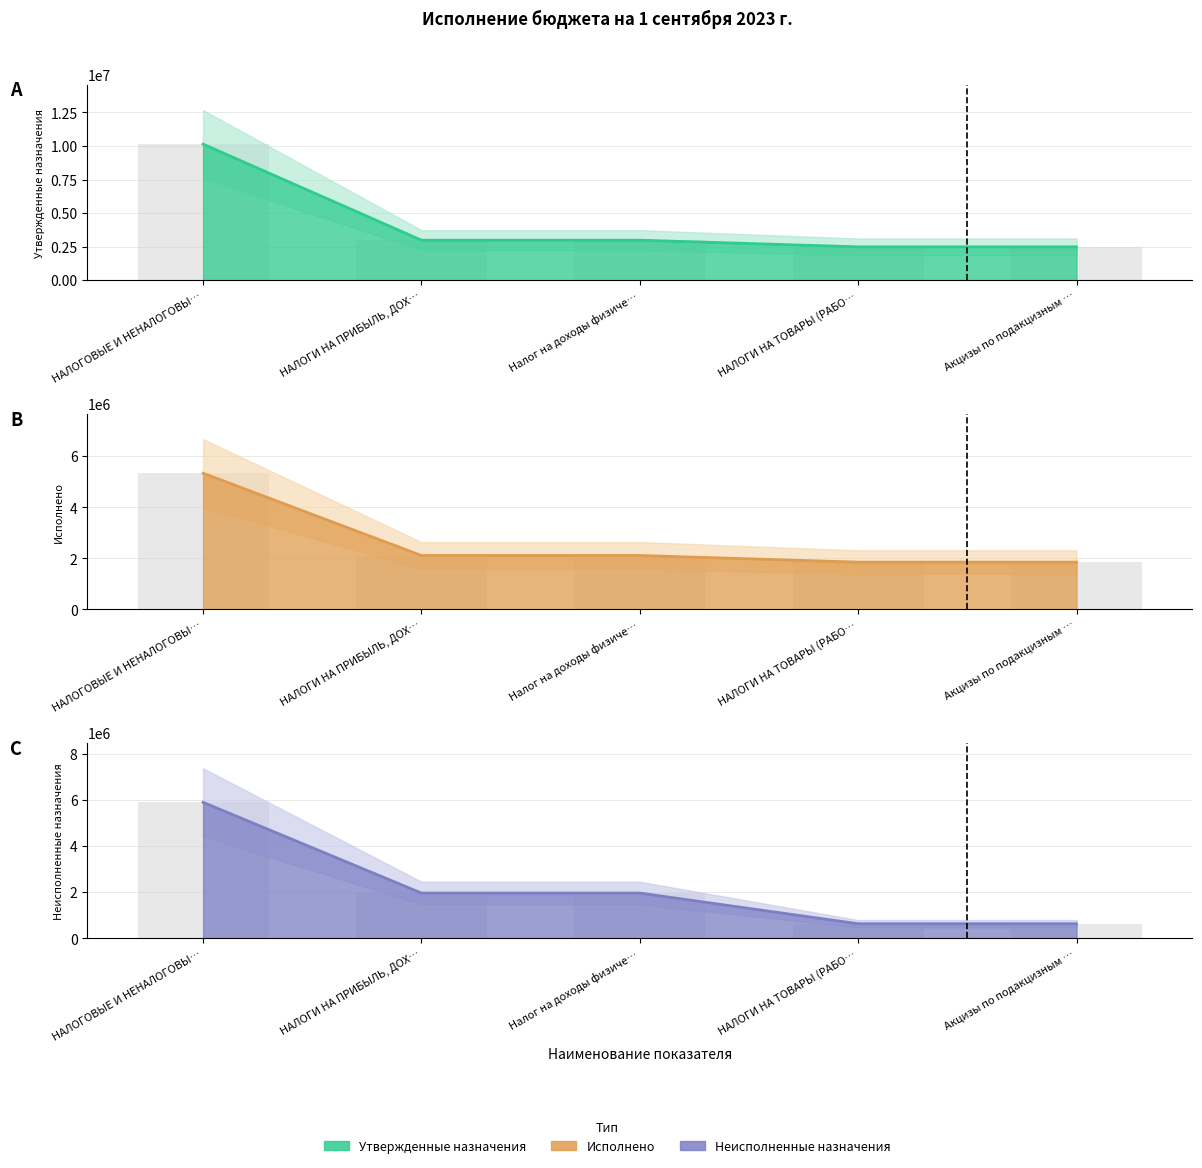

Which category has the lowest value across all series?

НАЛОГИ НА ТОВАРЫ (РАБО…